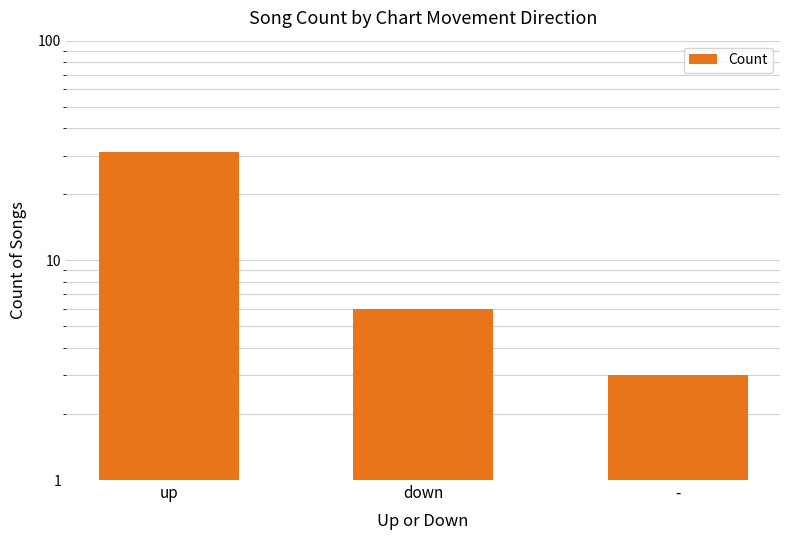

Reading right to left, extract all data points from this chart.

-=3	down=6	up=31